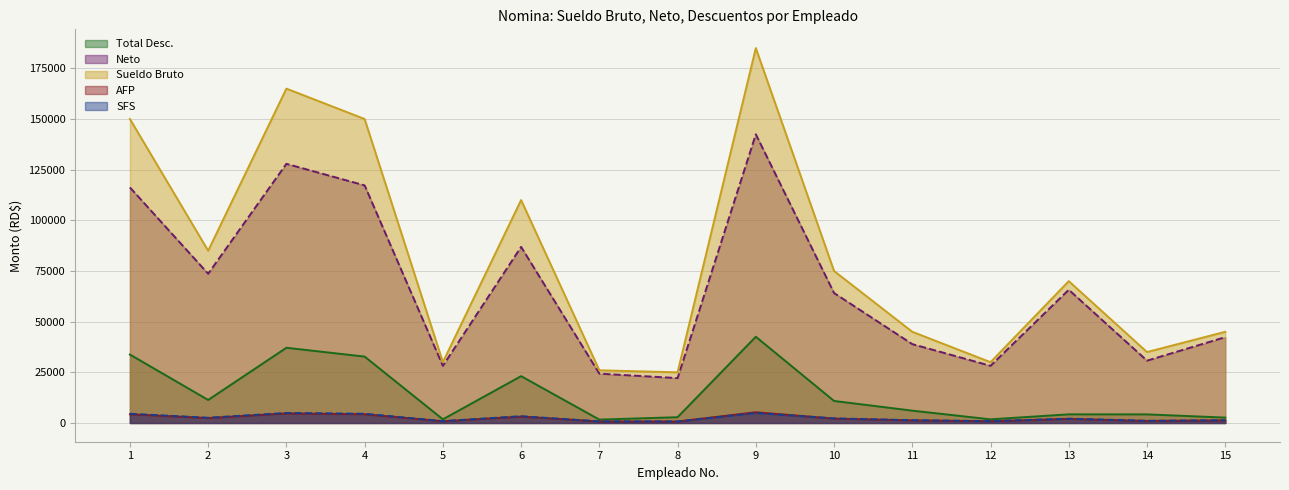

The value of Sueldo Bruto at 7 is 1008.8. True or false?

False